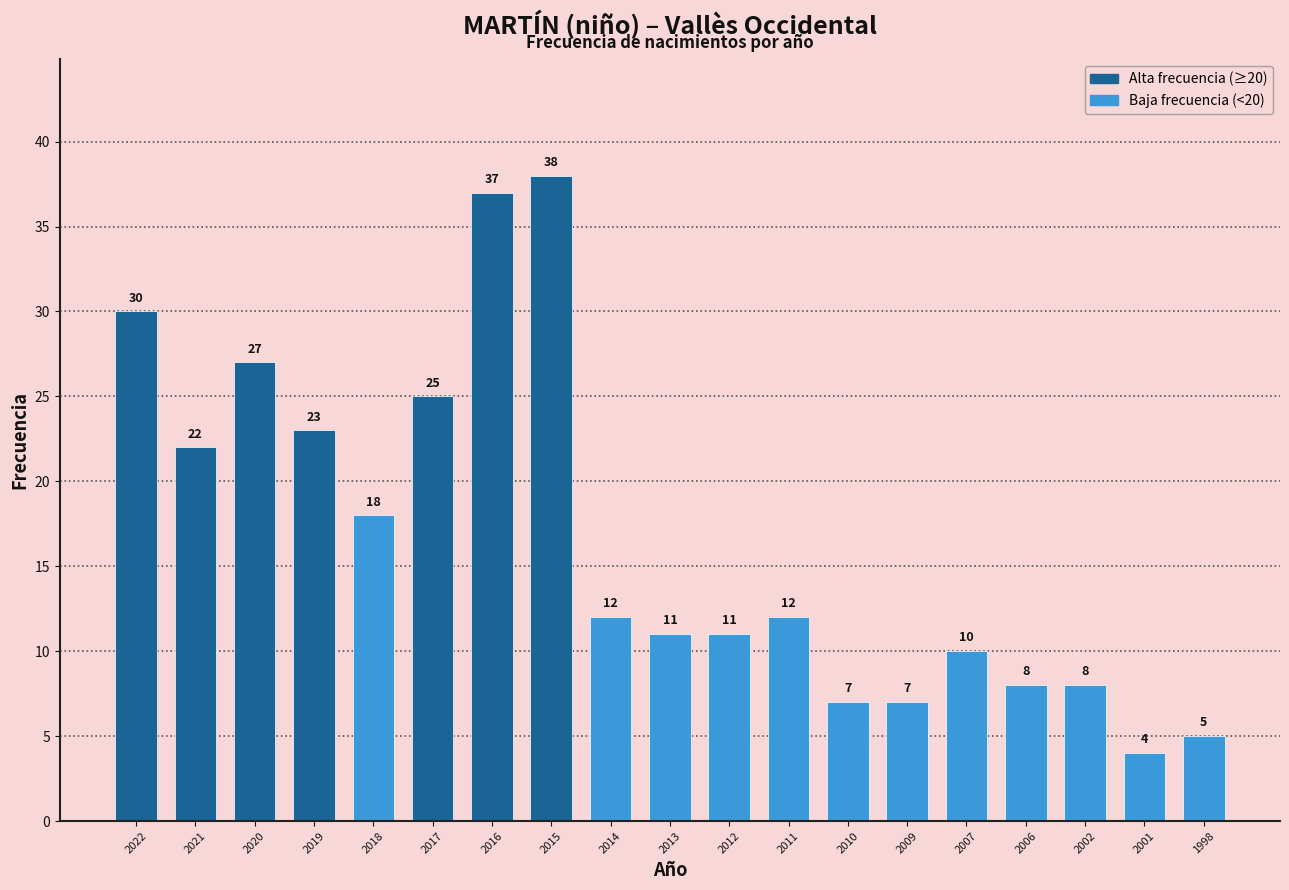

Which label corresponds to the smallest value in the chart?

2001